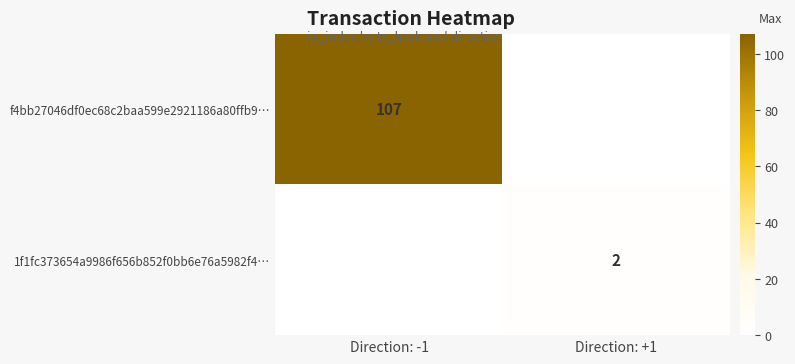

True or false: f4bb27046df0ec68c2baa599e2921186a80ffb9… has a value of 170 at Direction: -1.

False